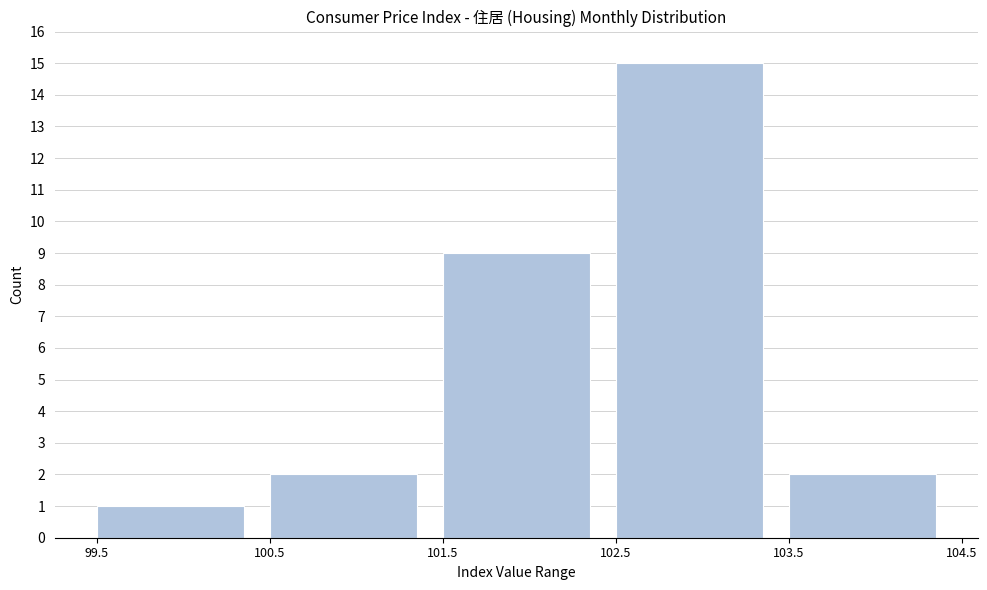

Reading left to right, transcribe this chart: for each bar, give the range it covers on the x-axis and its height. The values are not printed on the chart, so give them approximately, as read against the axis.

99.5 to 100.5: 1
100.5 to 101.5: 2
101.5 to 102.5: 9
102.5 to 103.5: 15
103.5 to 104.5: 2